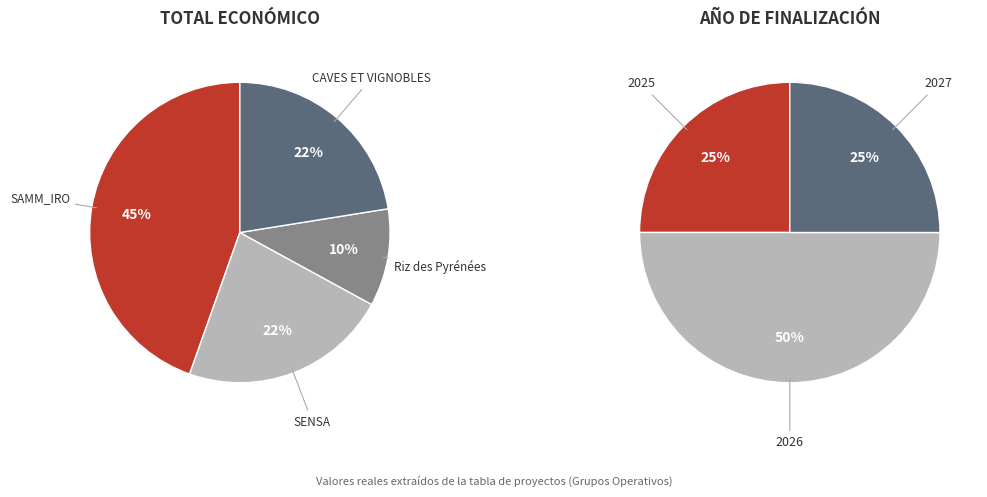

The CAVES ET VIGNOBLES slice represents 34% of the pie. True or false?

False